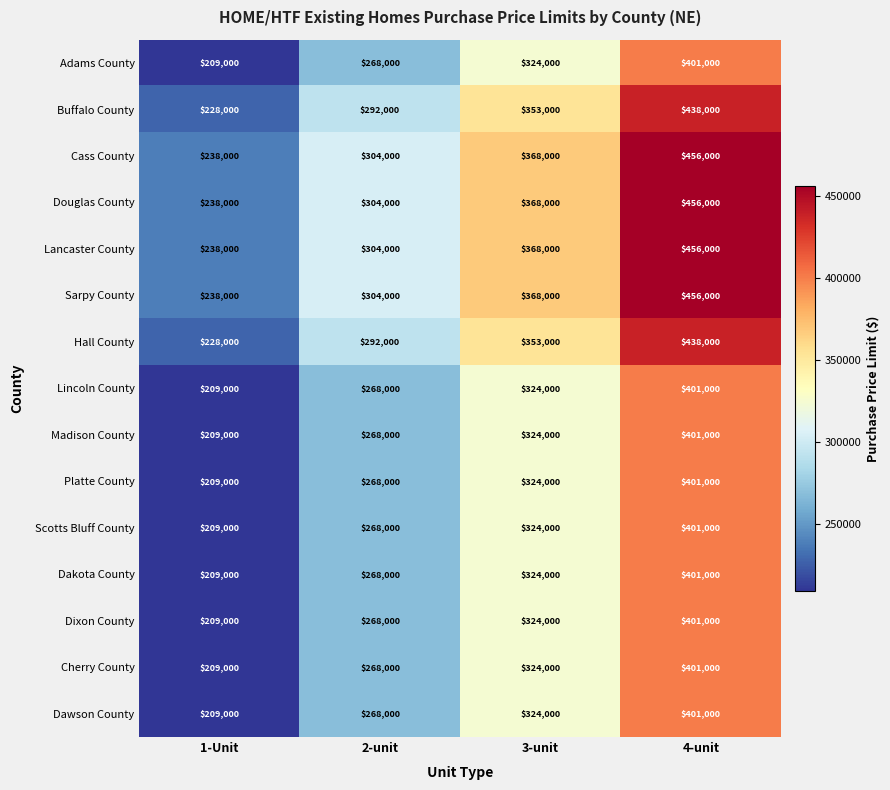

Is the value of Platte County at 1-Unit greater than the value of Lancaster County at 2-unit?

No